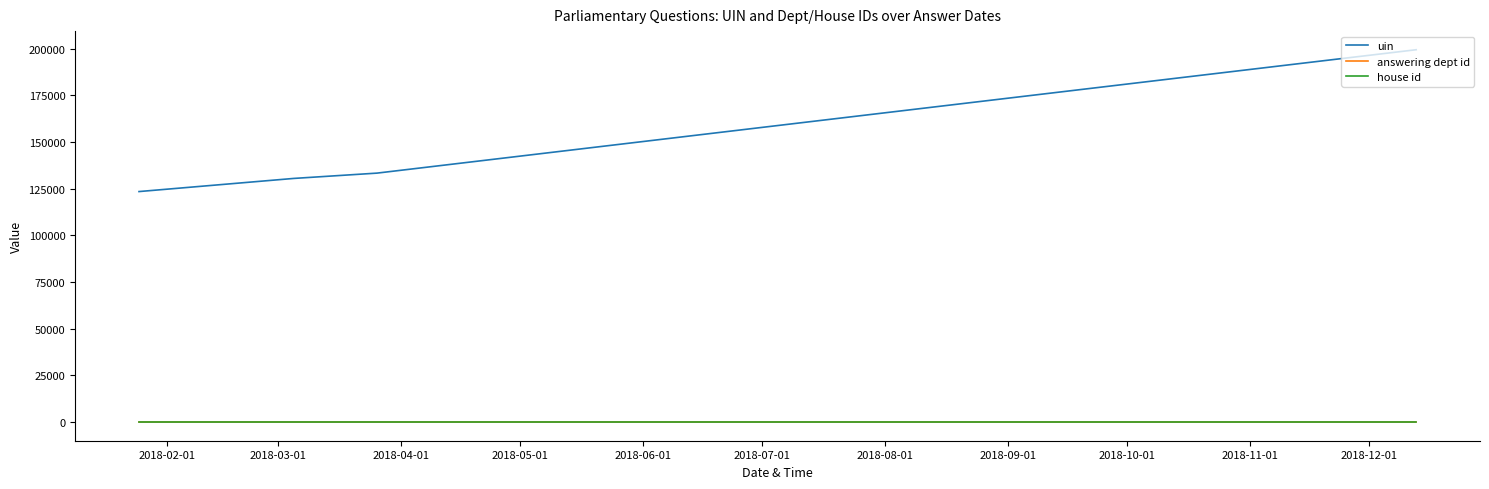

What is the sum of all answering dept id values?

28